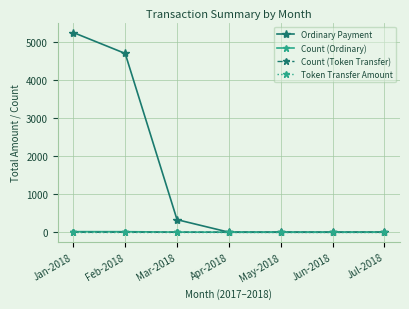

Between Feb-2018 and Mar-2018, which series saw the biggest shift?

Ordinary Payment